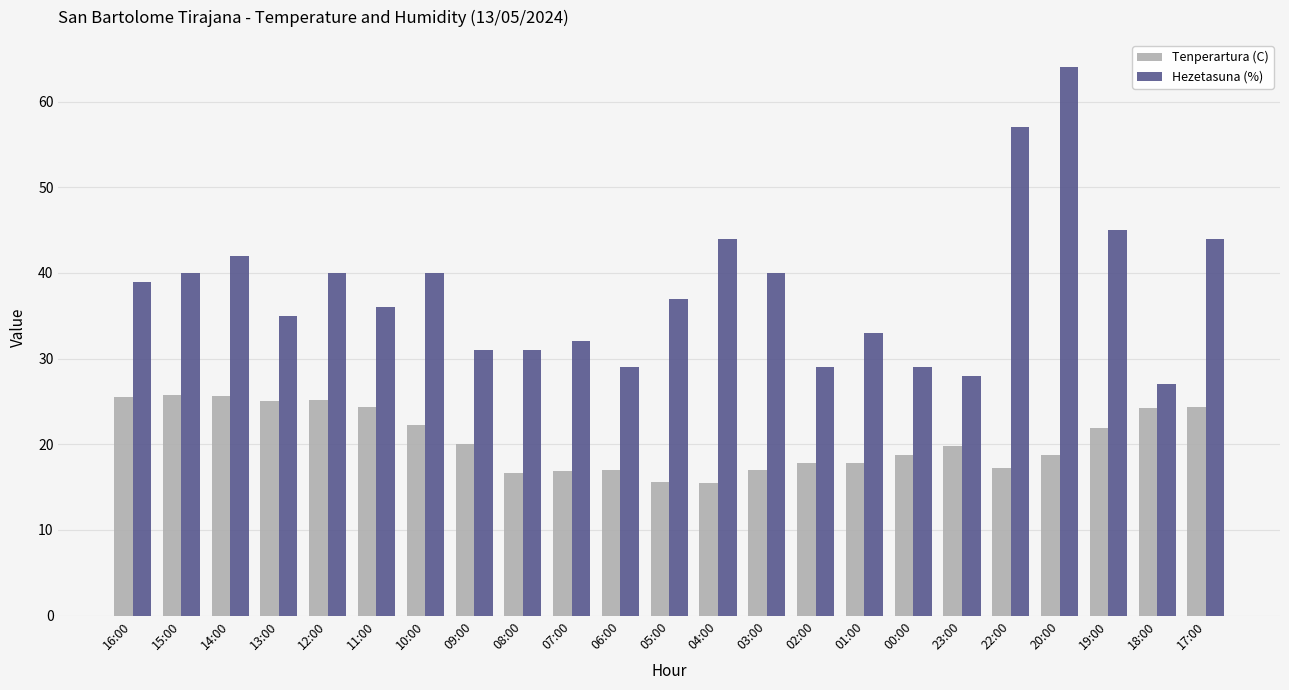

List the series in order of their peak value, lowest first.

Tenperartura (C), Hezetasuna (%)